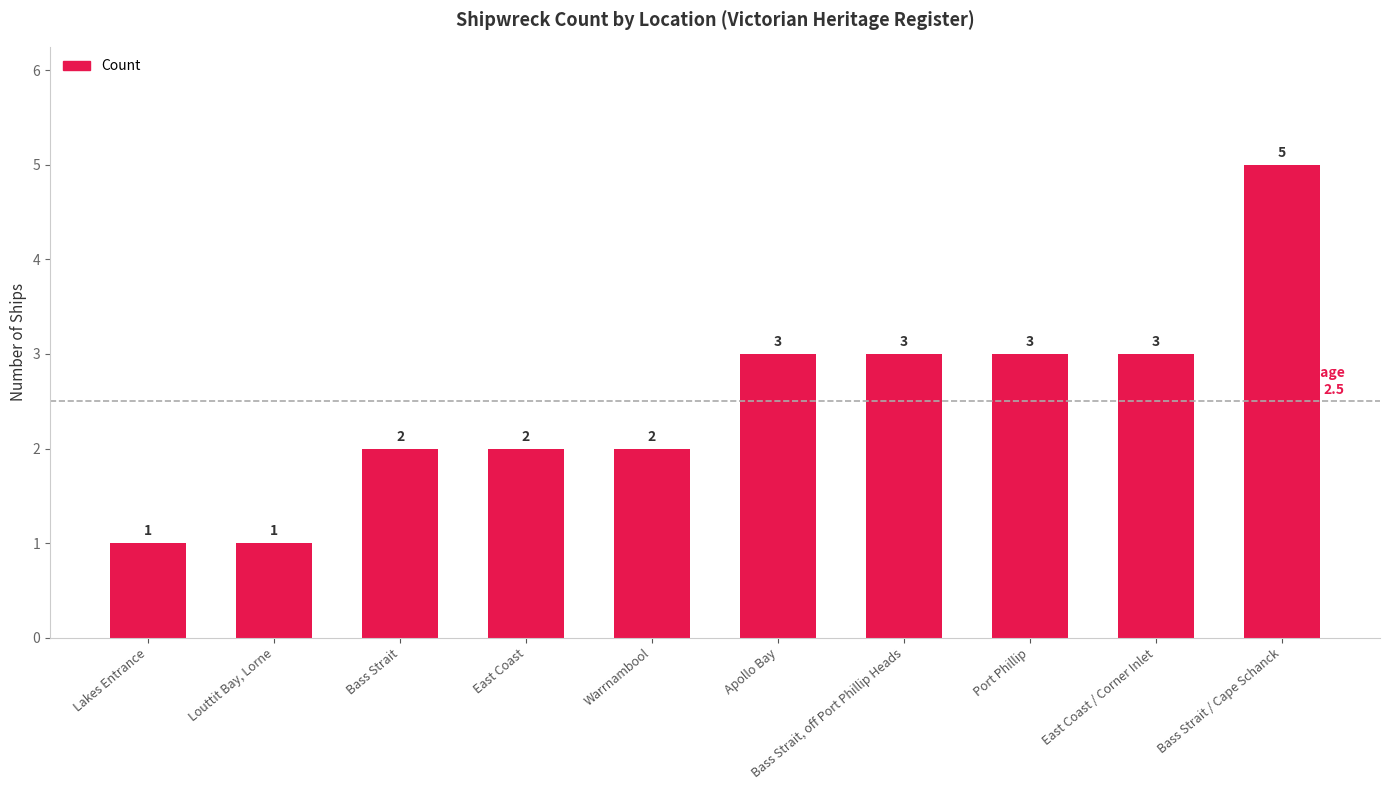

At which category does the chart reach its peak across all series?

Bass Strait / Cape Schanck